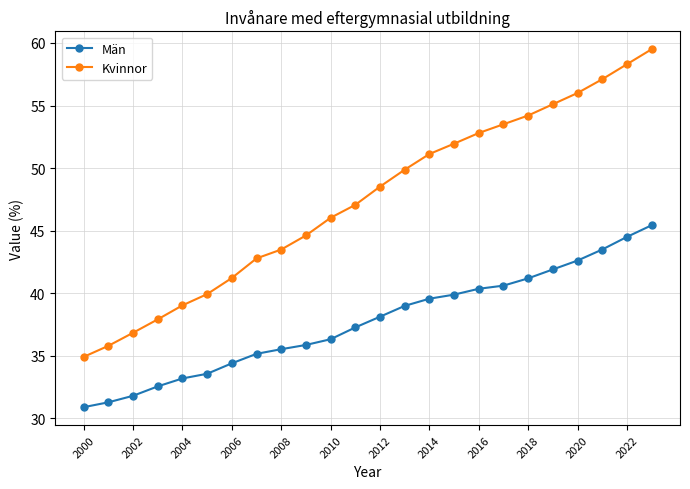

How many values in the Män series exceed 38?

12